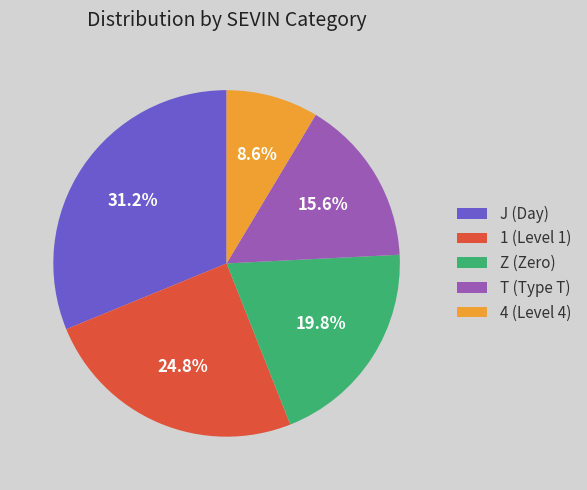

What is the ratio of the value at 4 (Level 4) to the value at J (Day)?

0.3